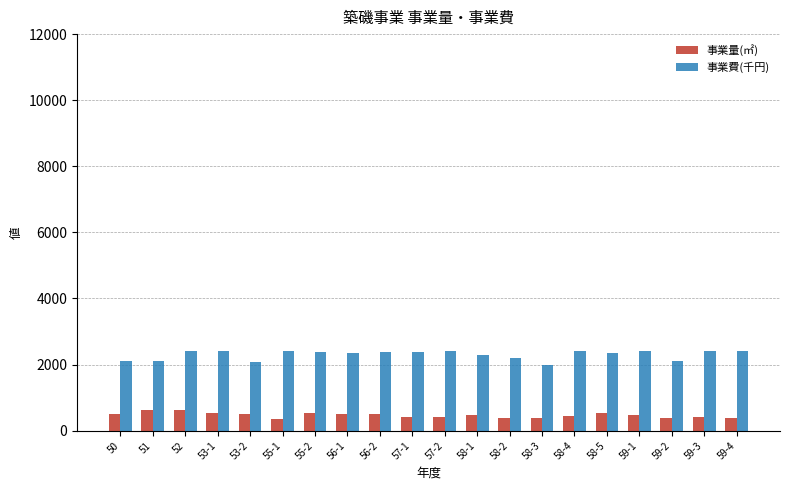

True or false: 事業費(千円) has a value of 2200 at 58-2.

True